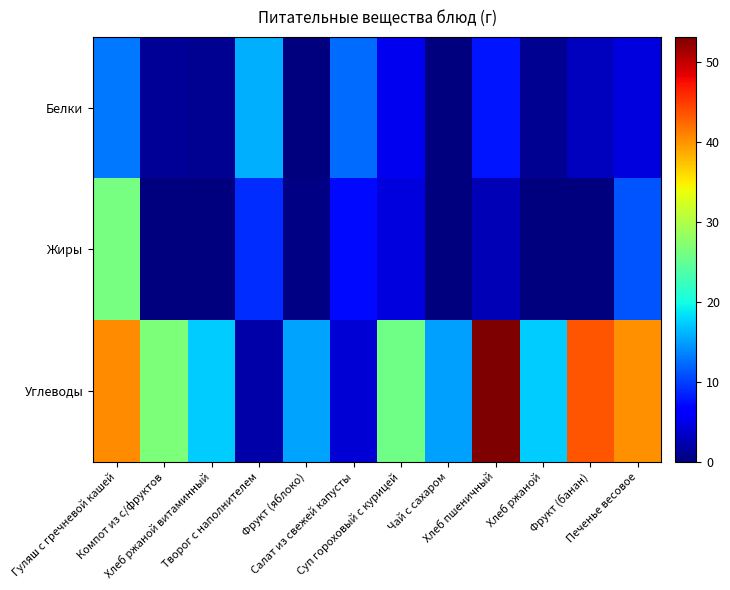

At how many categories does at least one series exceed 51?

1